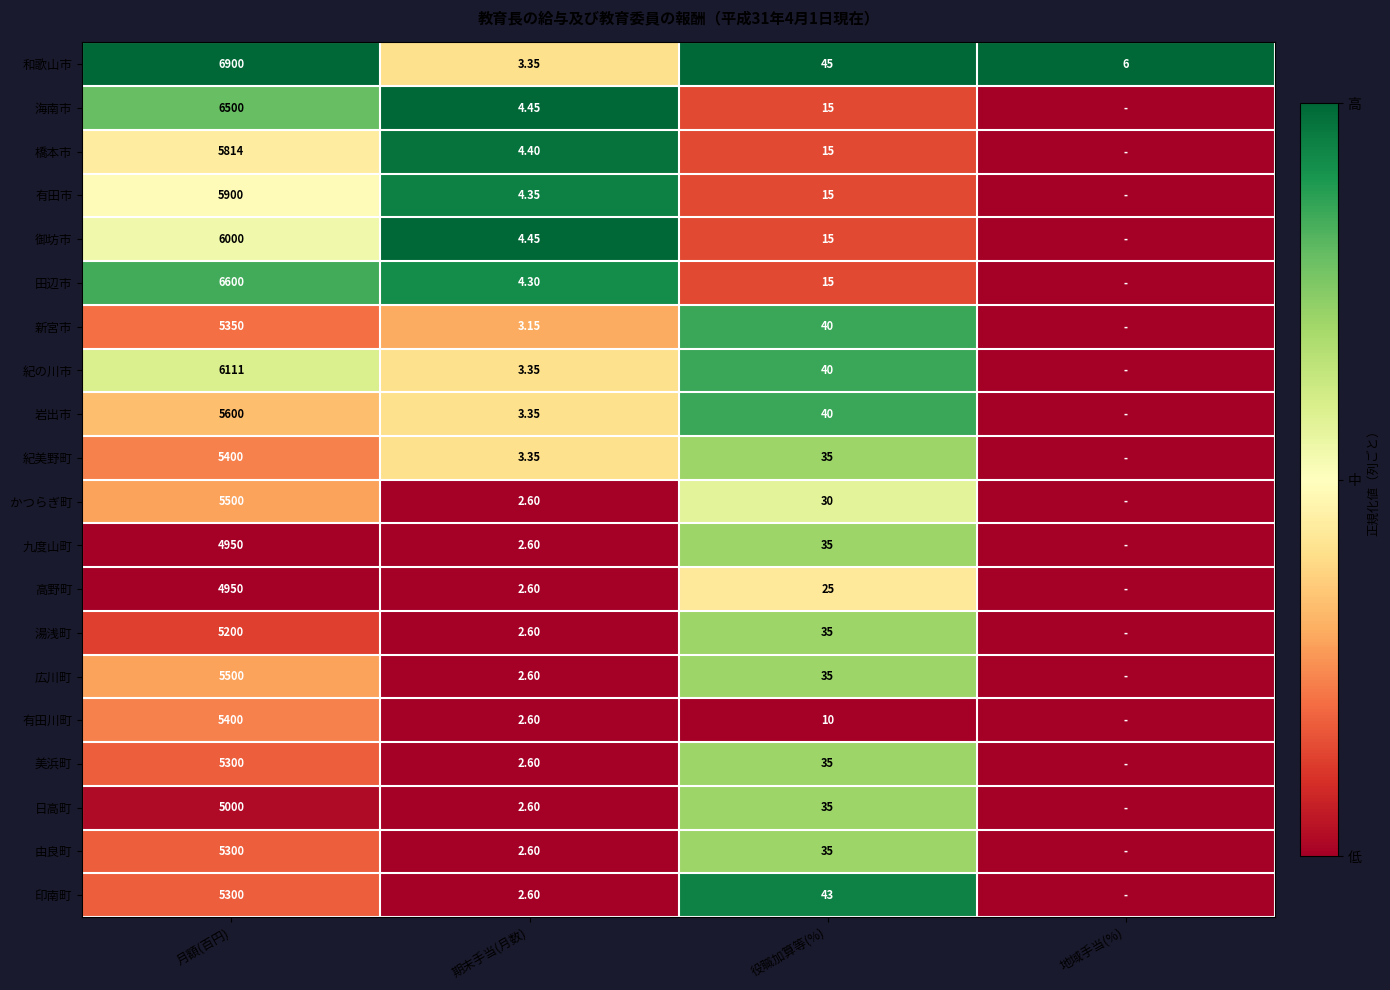

Is the value of 田辺市 at 期末手当(月数) greater than the value of 有田川町 at 月額(百円)?

No